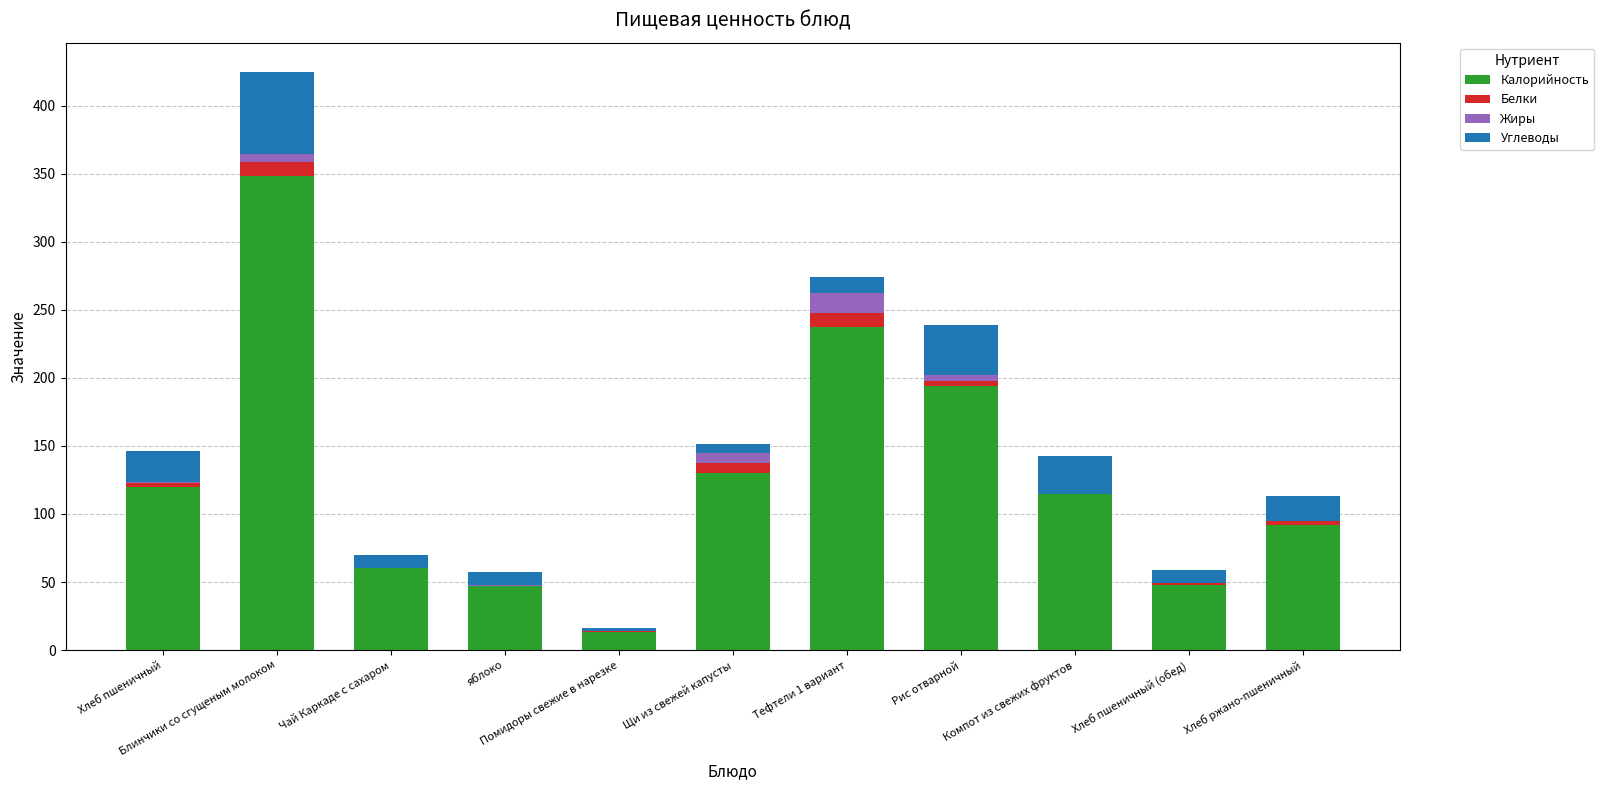

How many categories are shown in the chart?

11